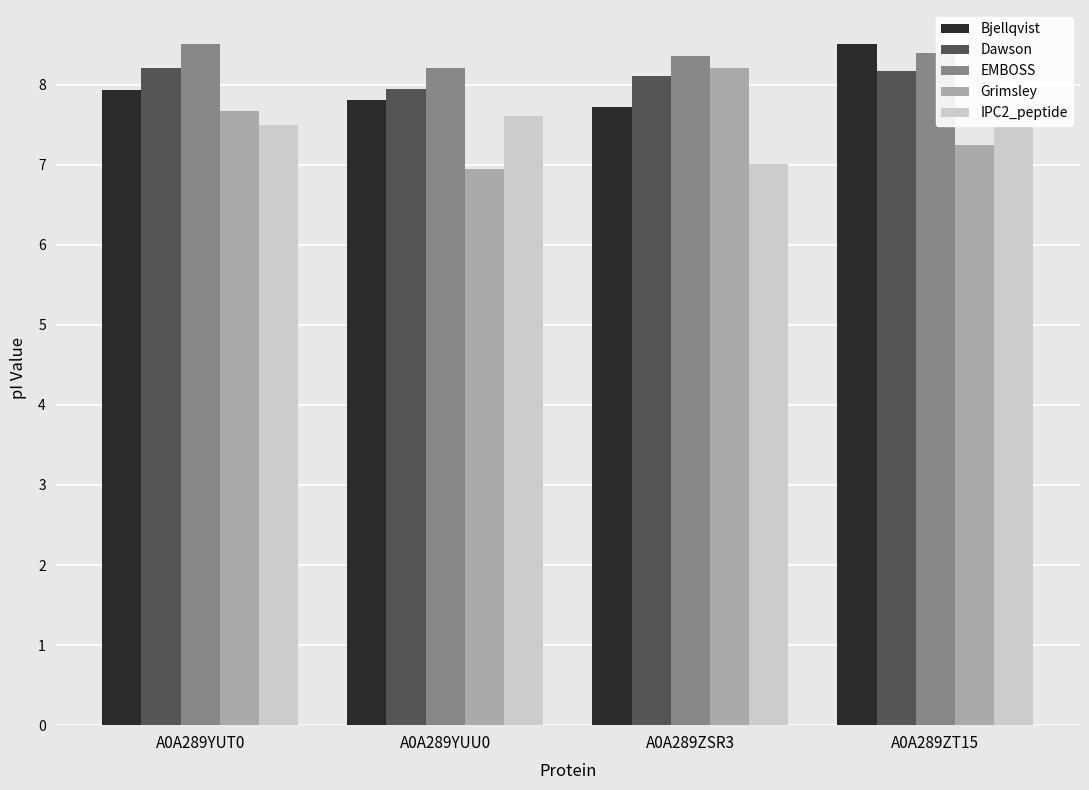

What position from the right is A0A289YUT0?

4